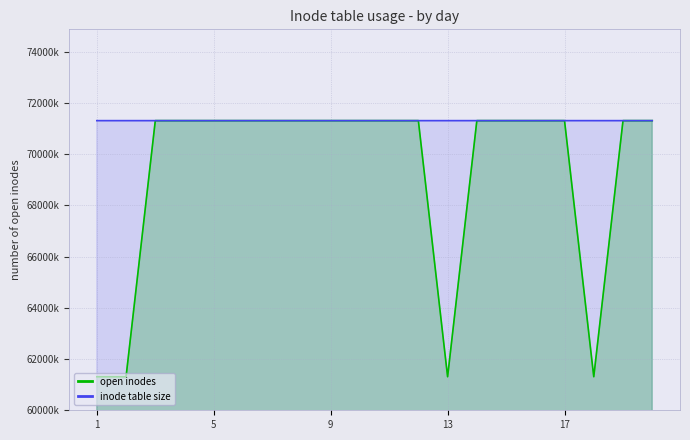

True or false: open inodes and inode table size intersect in this chart.

True